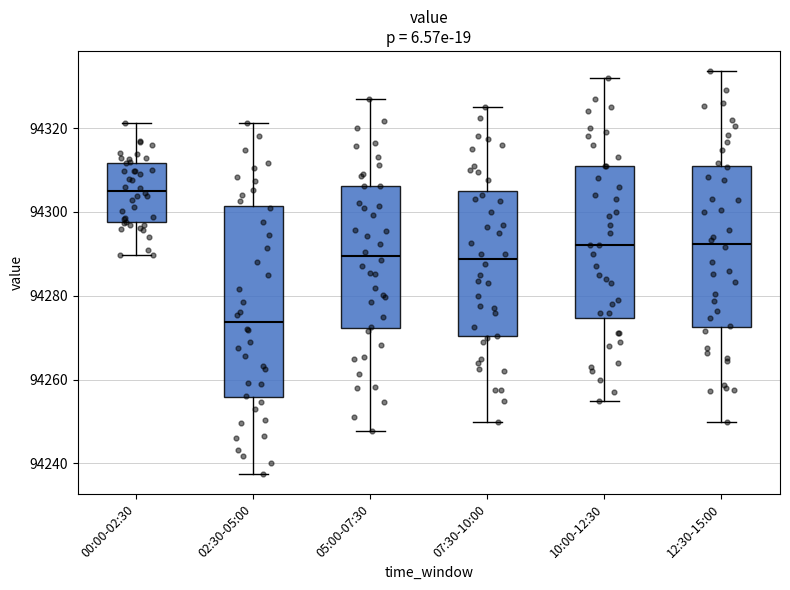

Which box's median line is the highest?

00:00-02:30